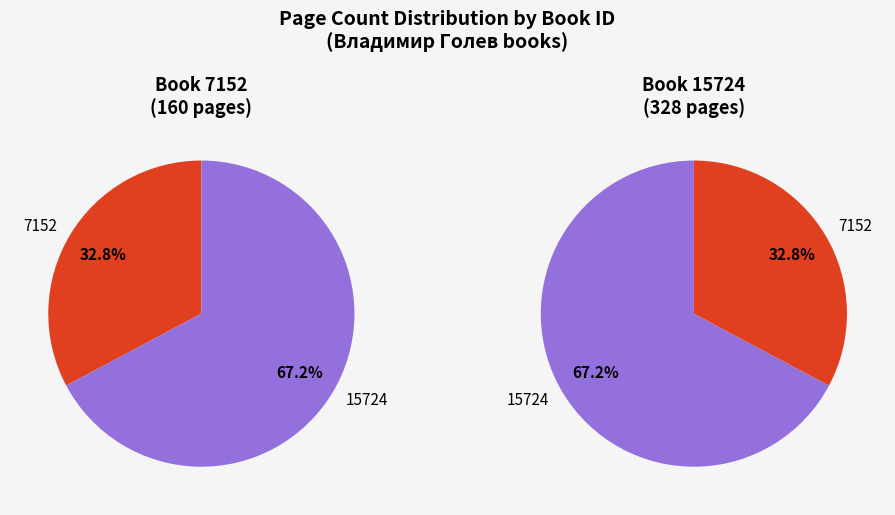

What portion of the pie excludes 15724?

32.8%